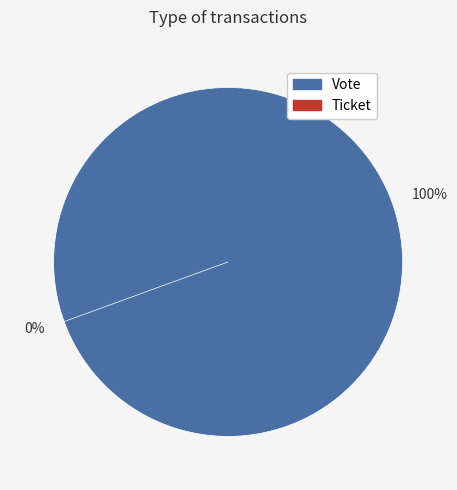

Which slice represents more than half of the pie?

Vote